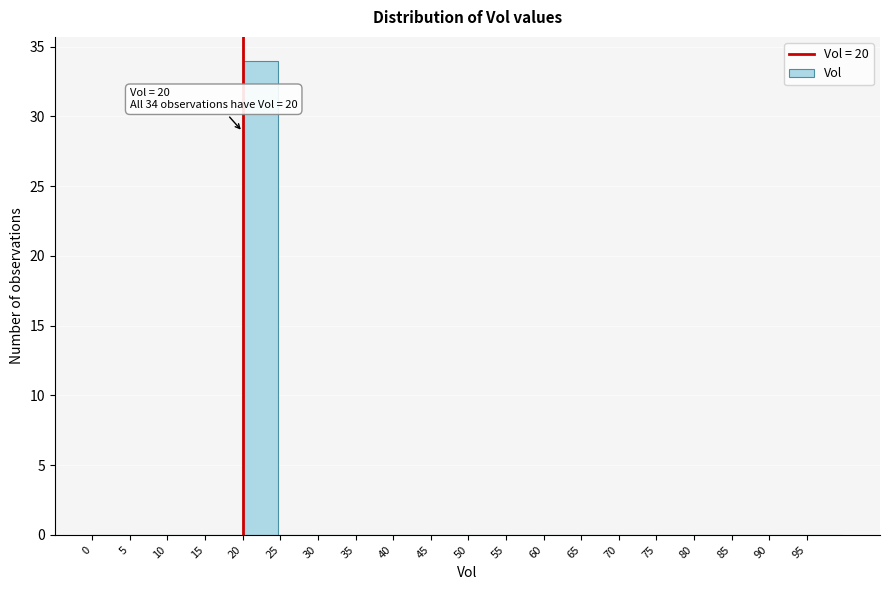

Which range on the x-axis has the tallest bar?

20 to 25